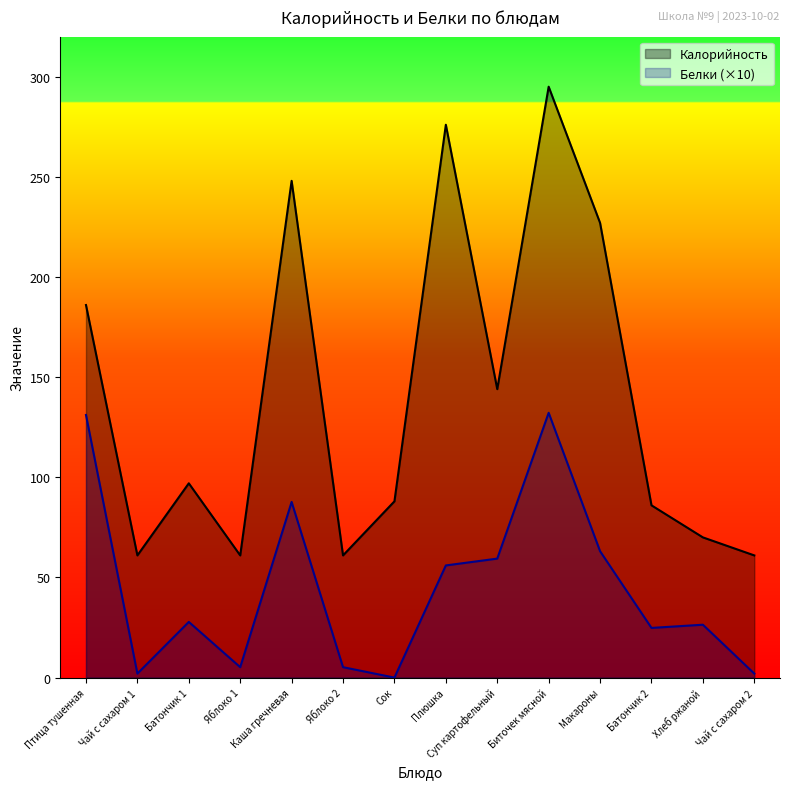

How many lines are shown in the chart?

2